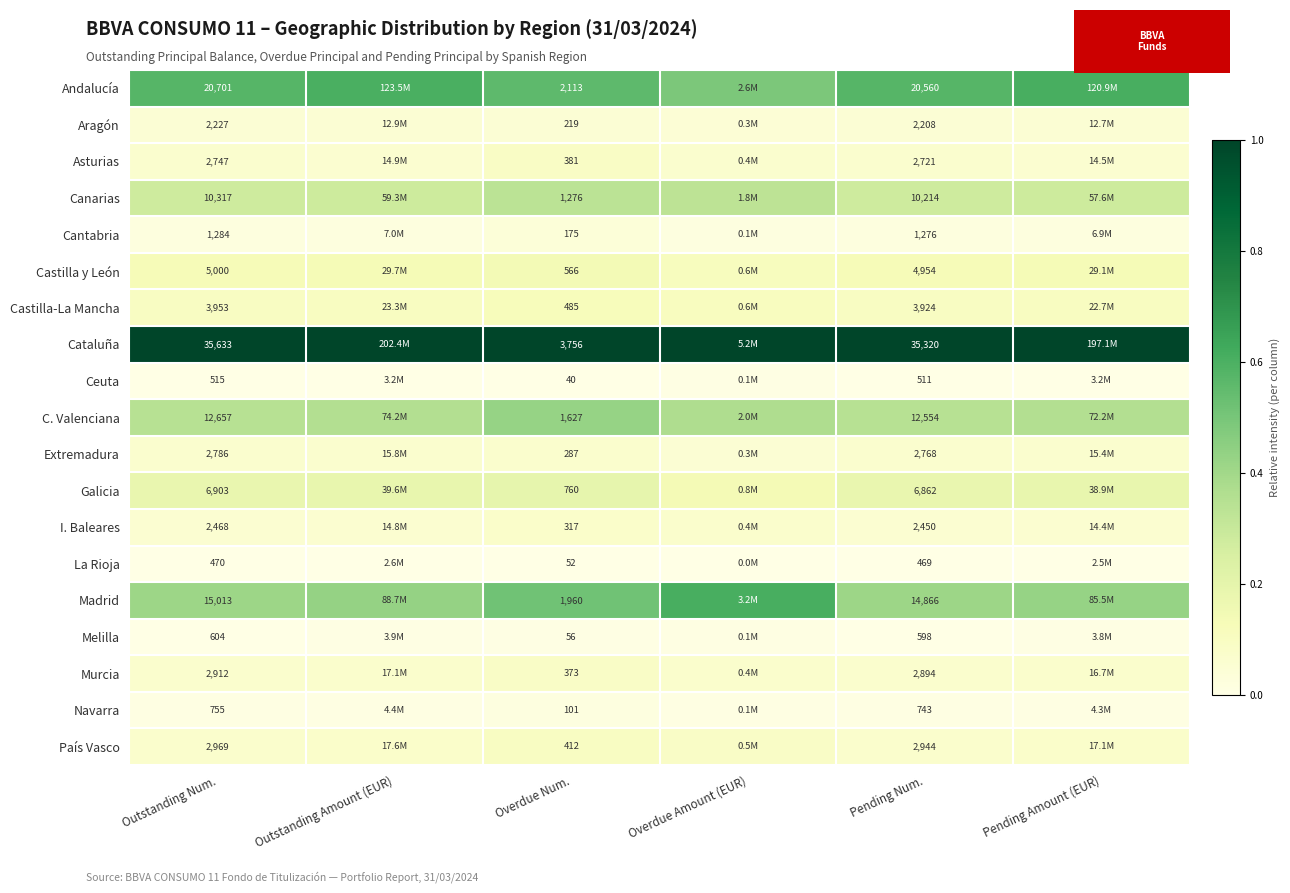

At which category does the chart reach its minimum across all series?

Overdue Num.